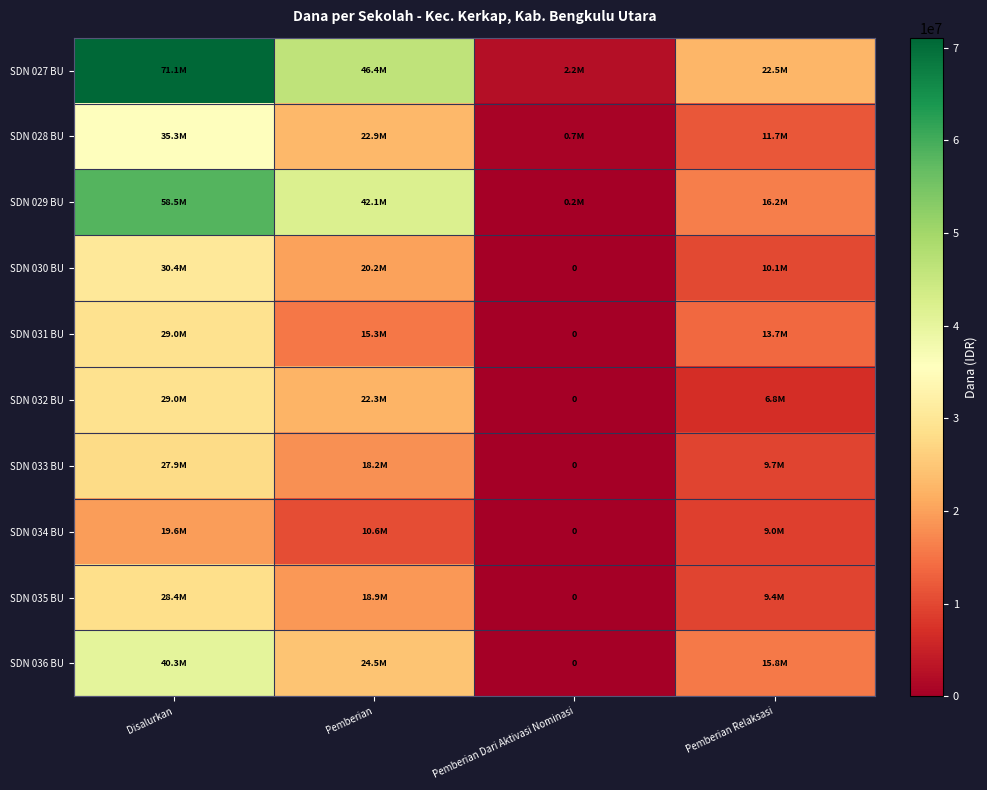

What is the average value of the SDN 033 BU series?

13950000